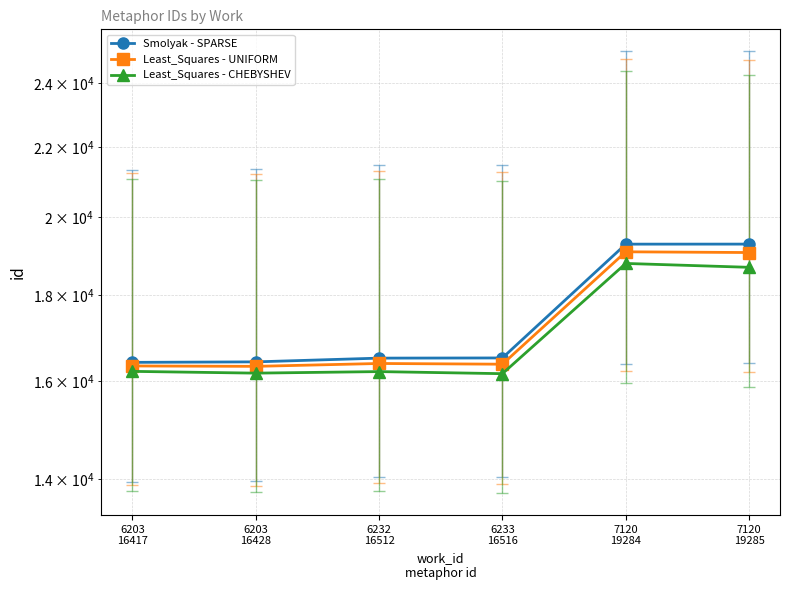

Rank the series by their average value, from highest to lowest.

Smolyak - SPARSE, Least_Squares - UNIFORM, Least_Squares - CHEBYSHEV